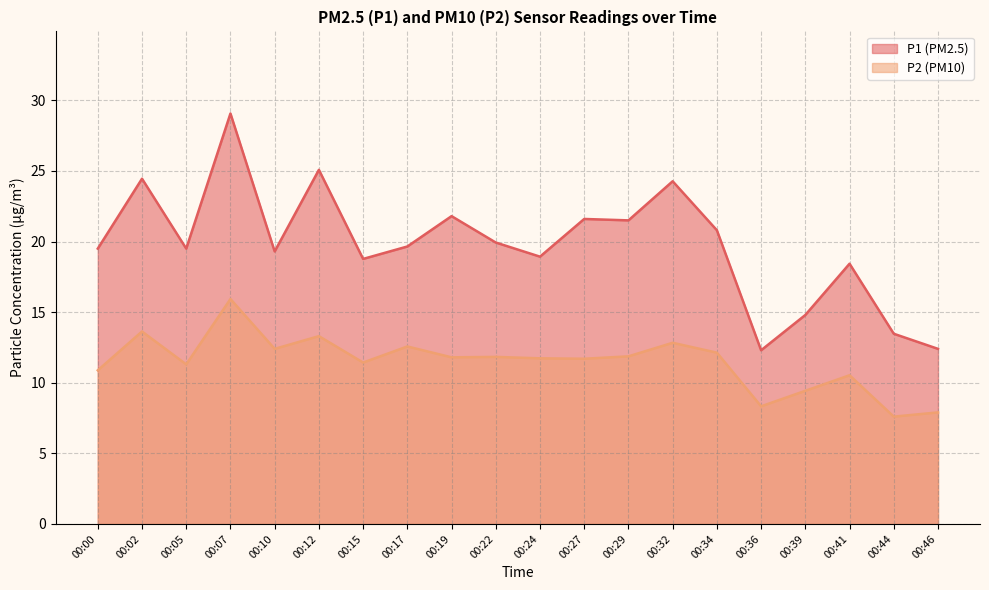

Reading right to left, transcribe all the data shown in this chart.

P1: 00:46=12.4	00:44=13.5	00:41=18.4	00:39=14.8	00:36=12.3	00:34=20.8	00:32=24.3	00:29=21.5	00:27=21.6	00:24=18.9	00:22=19.9	00:19=21.8	00:17=19.6	00:15=18.8	00:12=25.1	00:10=19.3	00:07=29.1	00:05=19.5	00:02=24.4	00:00=19.5
P2: 00:46=7.9	00:44=7.6	00:41=10.5	00:39=9.4	00:36=8.3	00:34=12.1	00:32=12.8	00:29=11.9	00:27=11.7	00:24=11.7	00:22=11.8	00:19=11.8	00:17=12.6	00:15=11.4	00:12=13.3	00:10=12.4	00:07=15.9	00:05=11.3	00:02=13.6	00:00=10.9